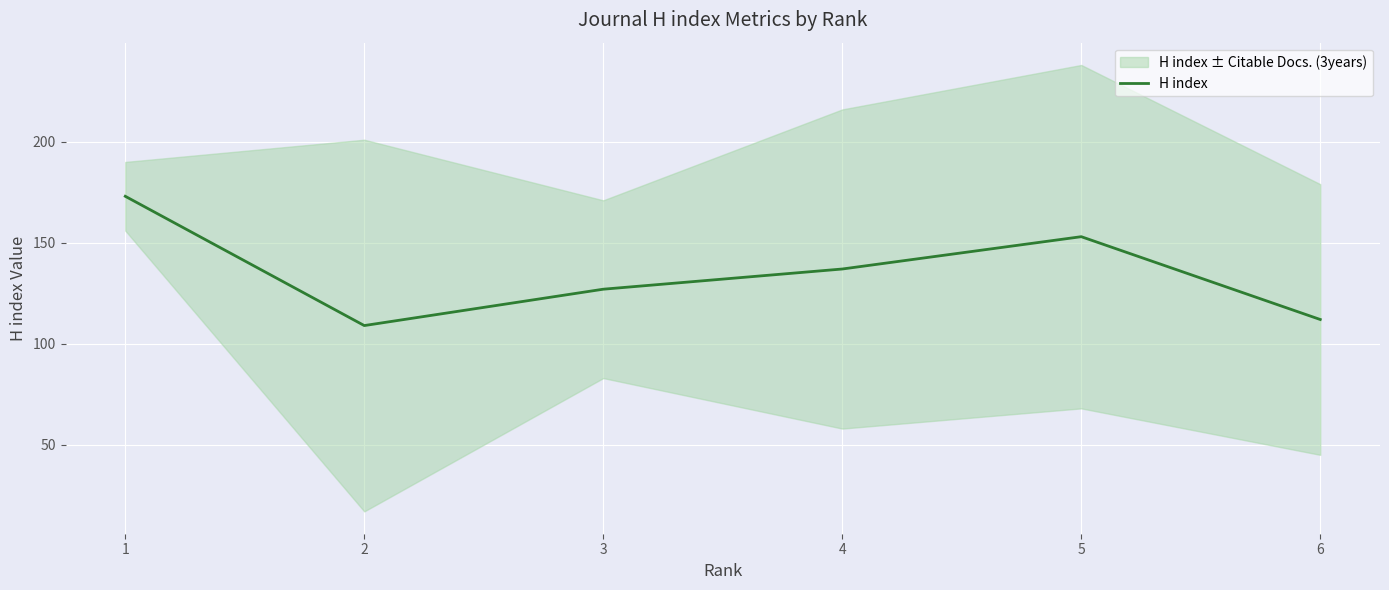

Reading left to right, transcribe all the data shown in this chart.

1=173	2=109	3=127	4=137	5=153	6=112